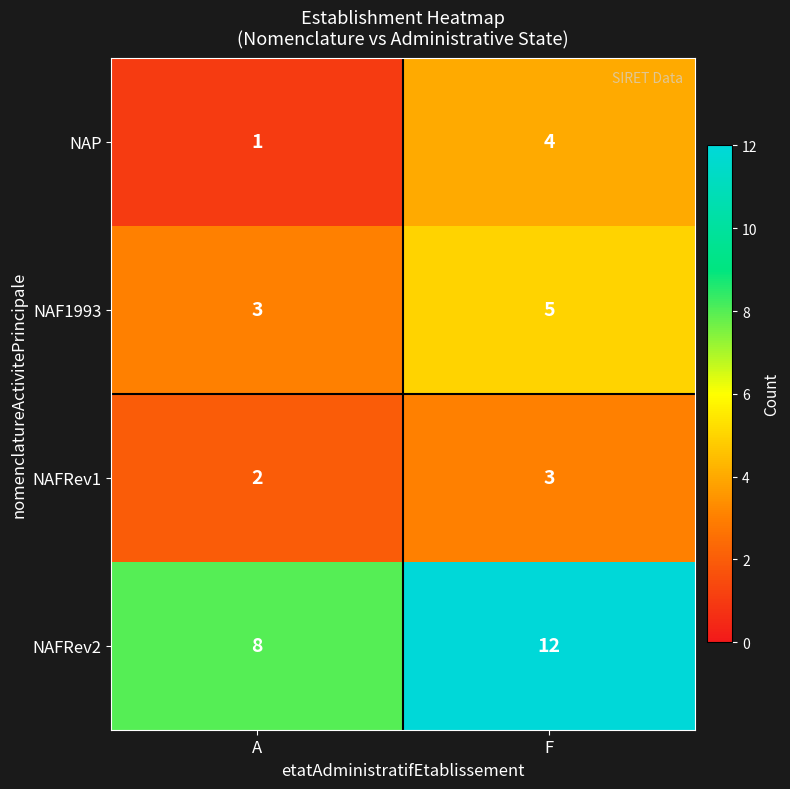

What is the total value across all series at F?

24